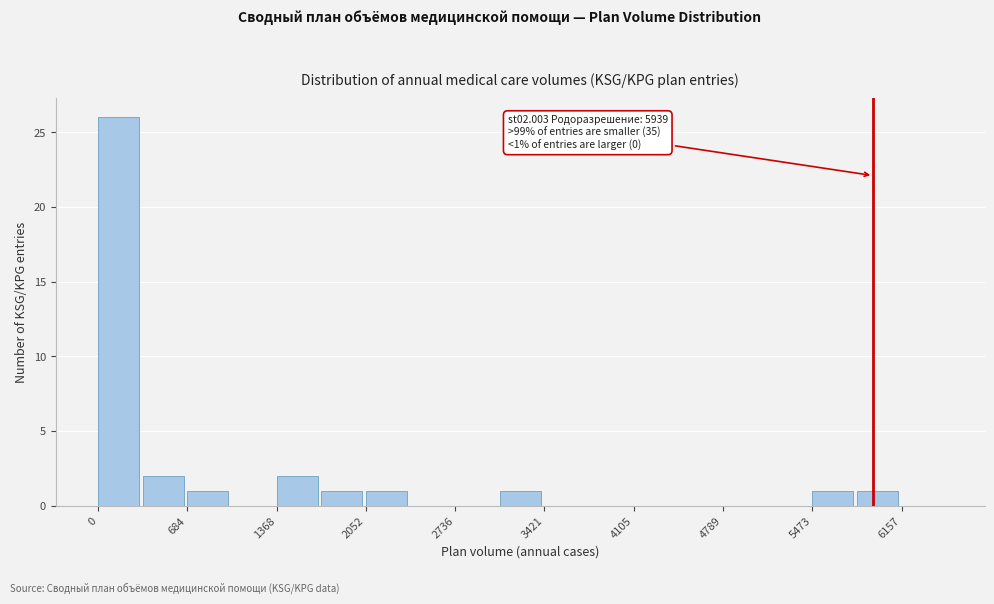

Read against the x-axis, roughly where is the centre of the tallest bar?

200